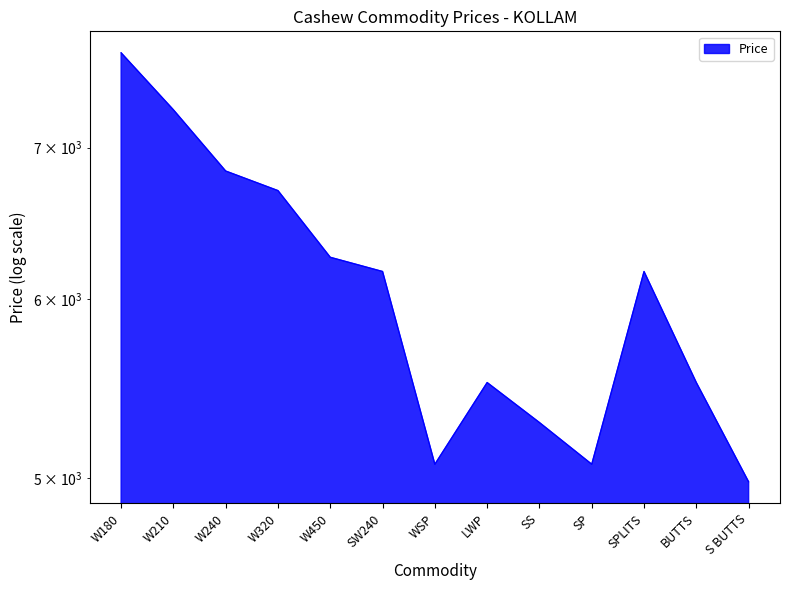

What is the label of the 2nd point from the right?

BUTTS